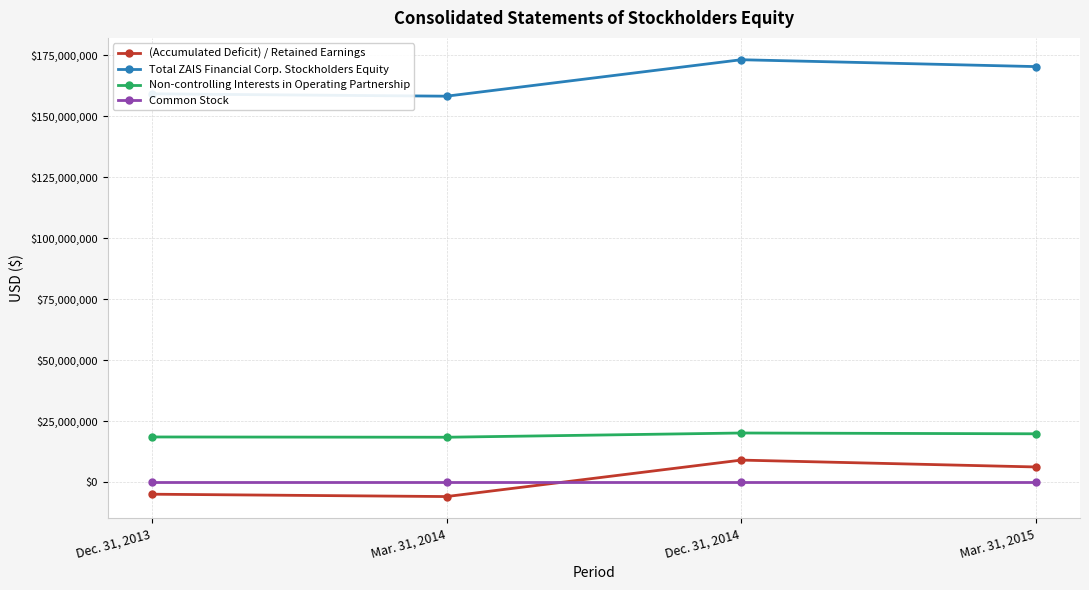

Does the chart display data point markers on the line(s)?

Yes